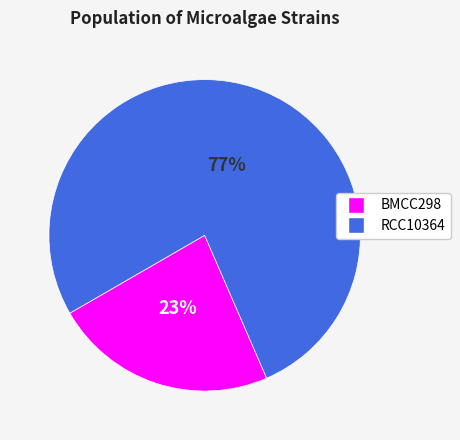

Rank the categories by value from highest to lowest.

RCC10364, BMCC298